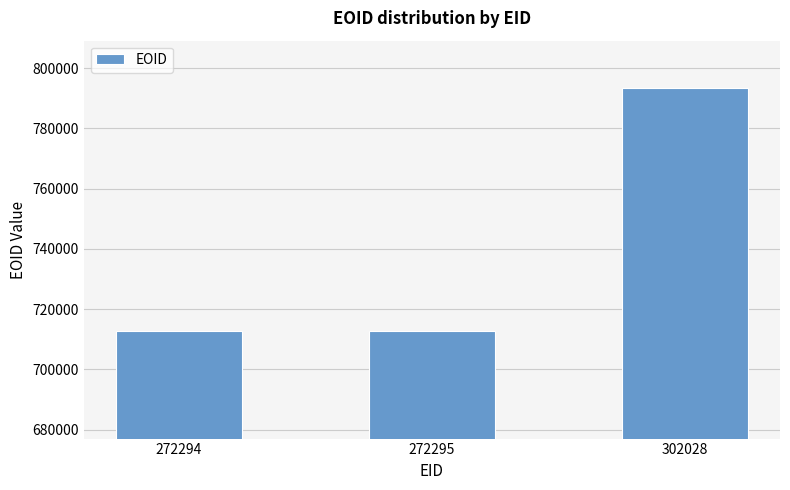

What is the value of the 3rd bar from the left?

793240